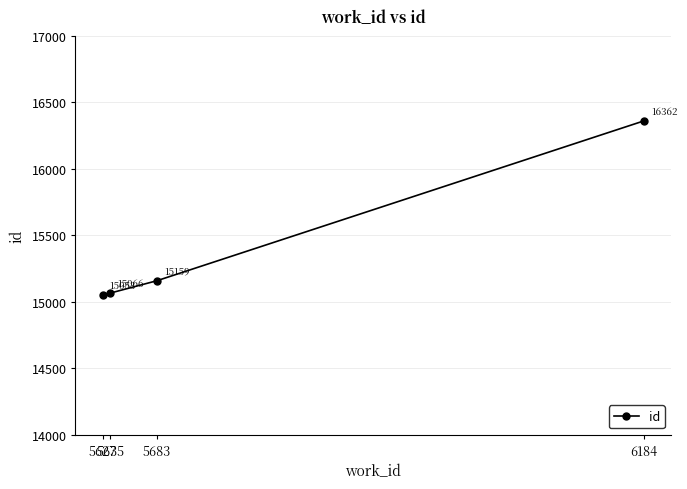

Reading left to right, what are all the values shown in this chart?

5627=15053	5635=15066	5683=15159	6184=16362